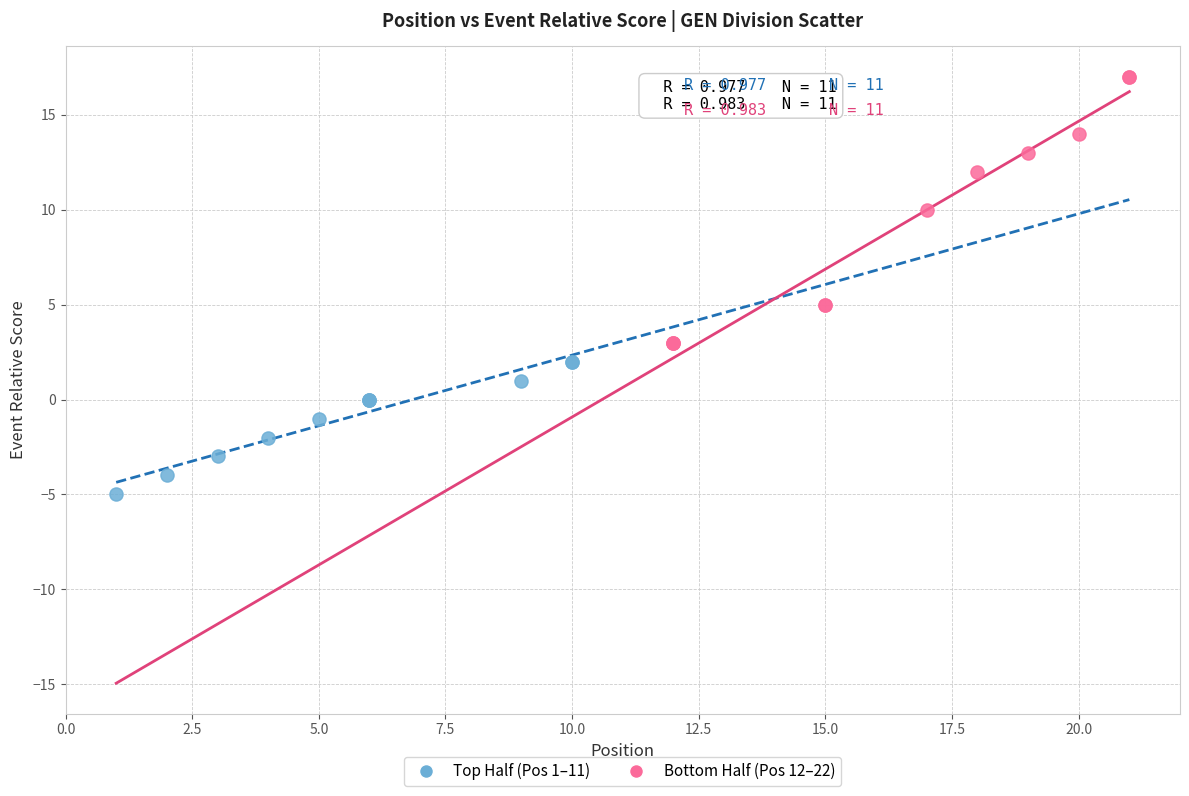

Which series has the largest Y range (max minus min)?

Bottom Half (Pos 12–22)